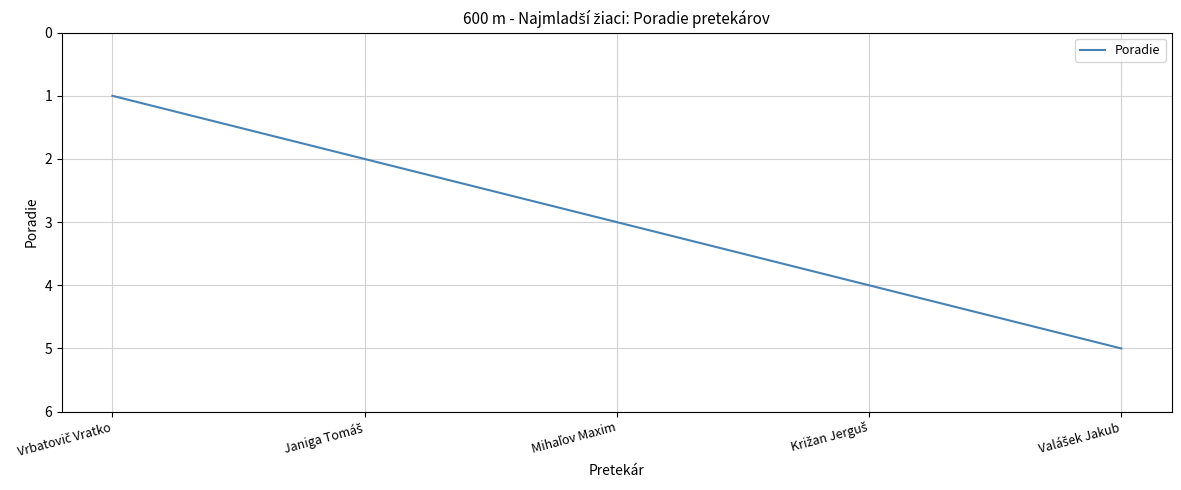

What is the maximum value shown in the chart?

5